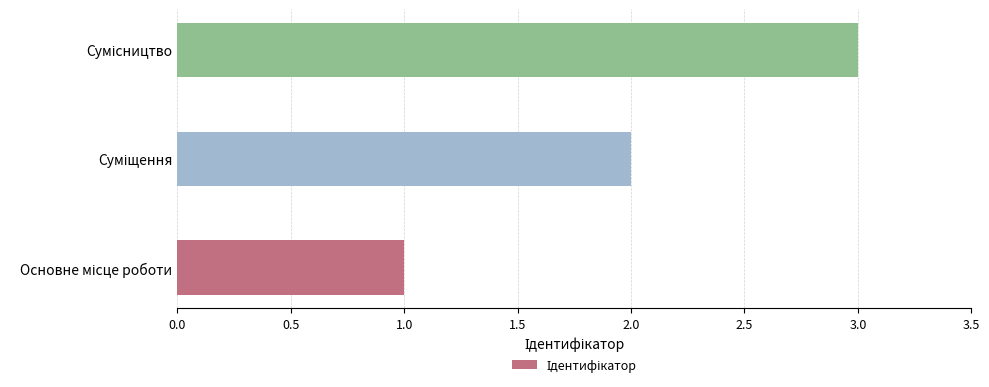

What is the greatest value displayed?

3